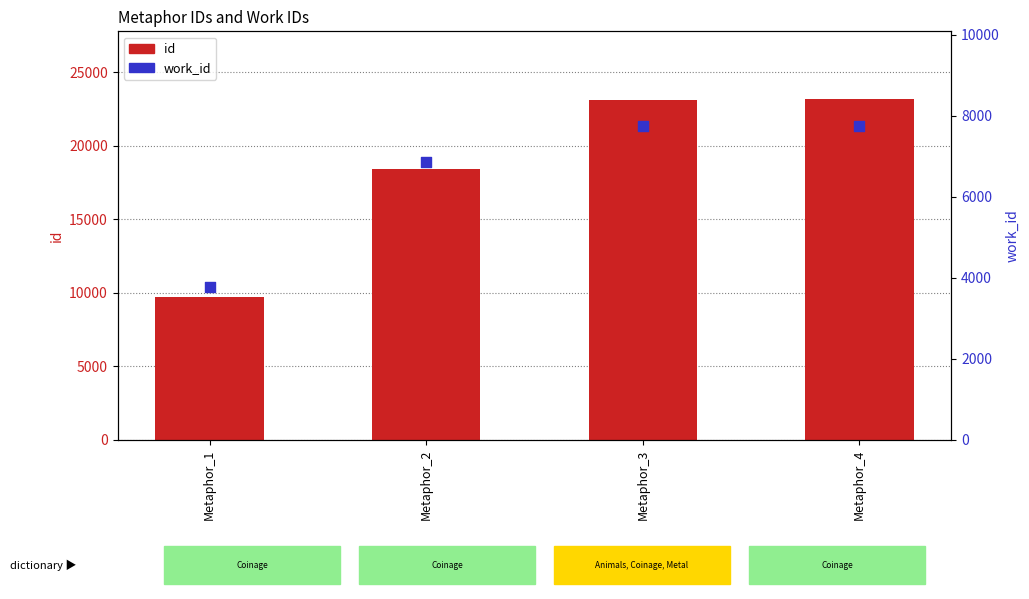

What are all the series names shown in the legend?

id, work_id